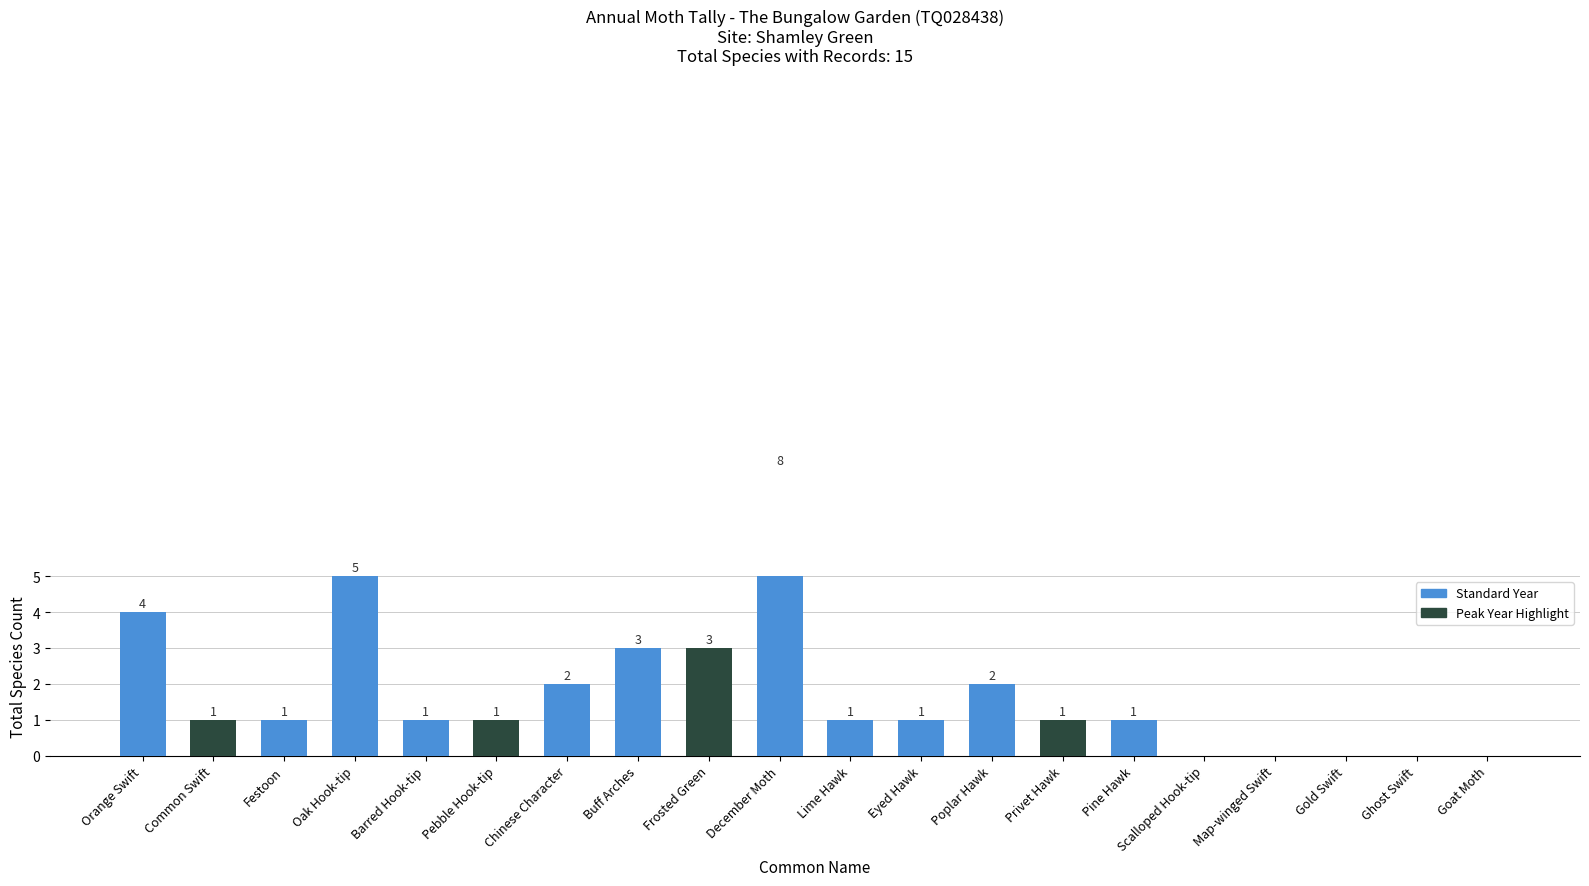

Reading left to right, extract all data points from this chart.

4	1	1	5	1	1	2	3	3	8	1	1	2	1	1	0	0	0	0	0